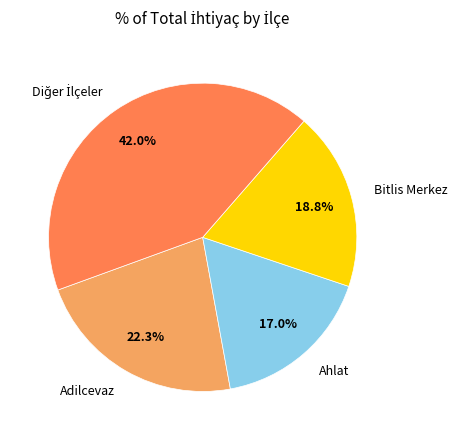

How many slices are in this pie chart?

4